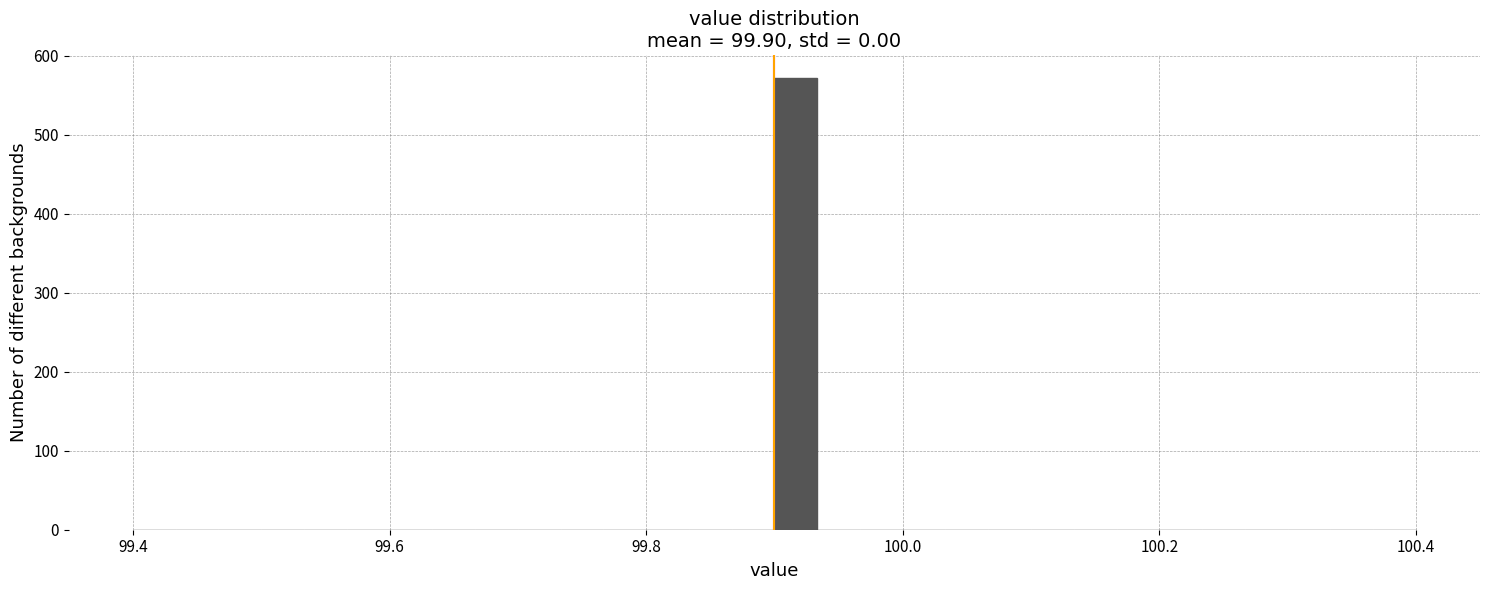

Around what value on the x-axis is the tallest bar? Give the approximate position of its centre, as read against the axis.

99.92